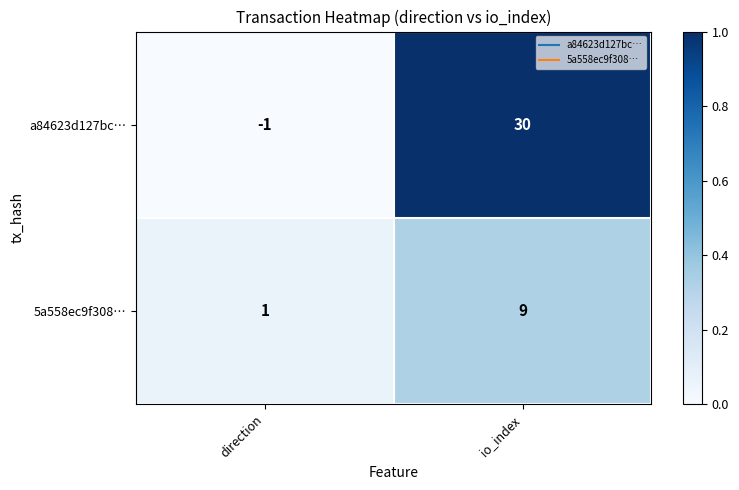

Reading left to right, list all the values displayed in this chart.

a84623d127bc…: direction=-1	io_index=30
5a558ec9f308…: direction=1	io_index=9